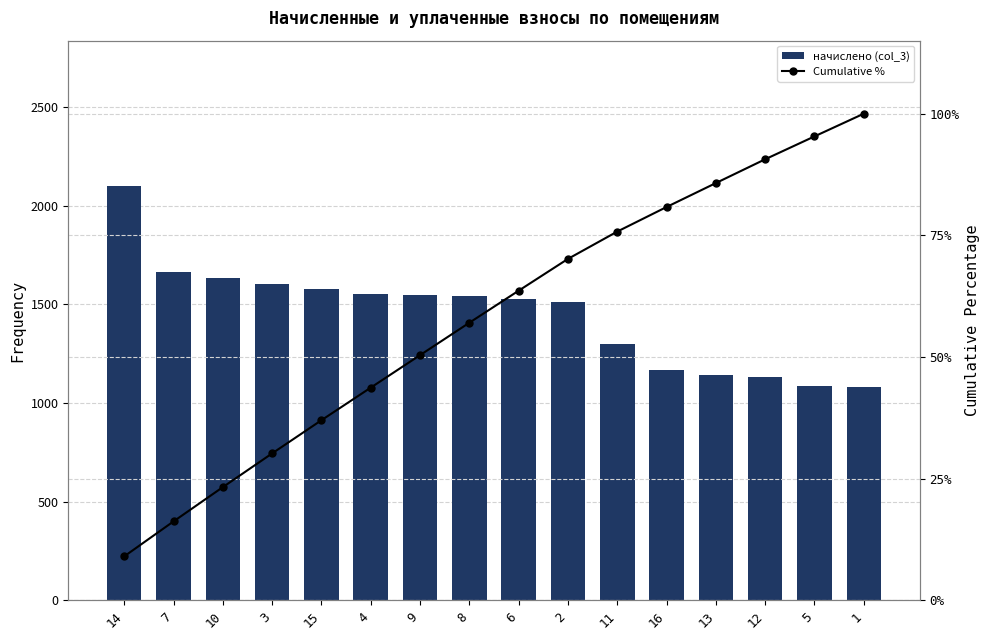

How many groups of bars are there?

16